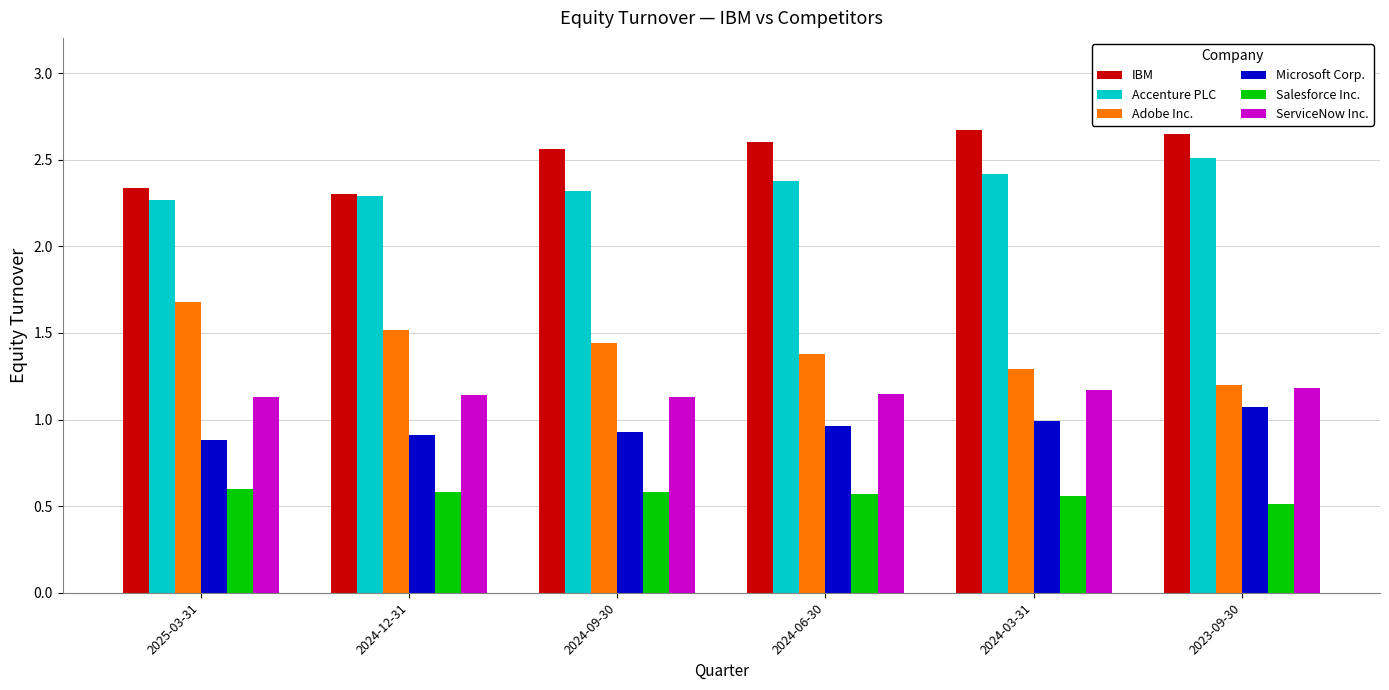

What is the smallest value displayed?

0.5